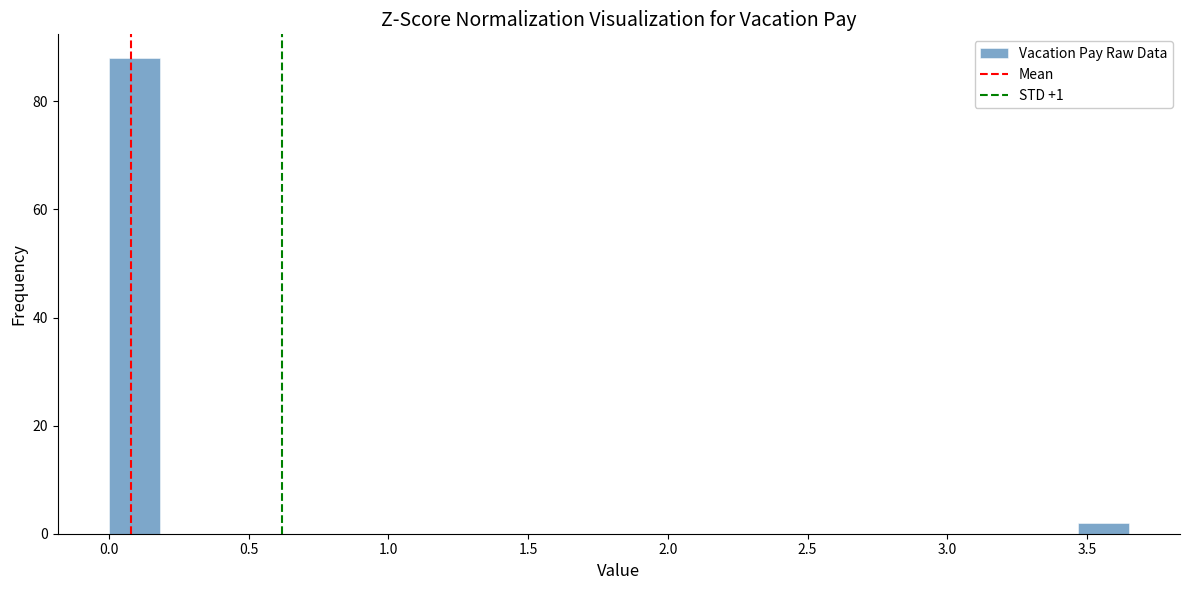

Around what value on the x-axis is the tallest bar? Give the approximate position of its centre, as read against the axis.

0.10